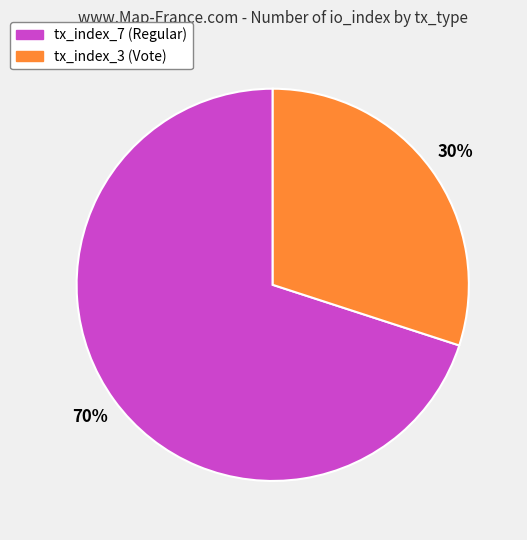

To the nearest percent, what percentage of the pie is tx_index_7 (Regular)?

70%